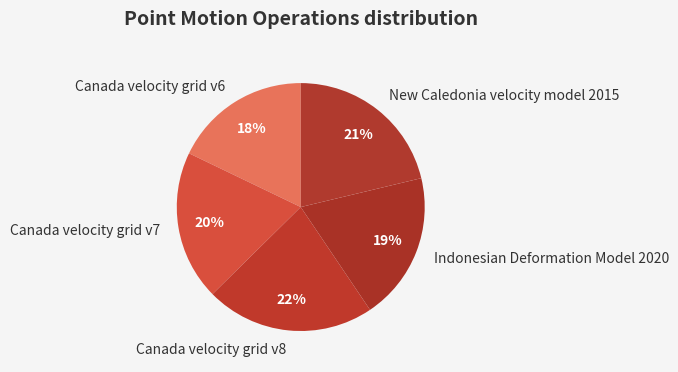

Approximately how many times larger is the value at Canada velocity grid v6 compared to Indonesian Deformation Model 2020?

0.9